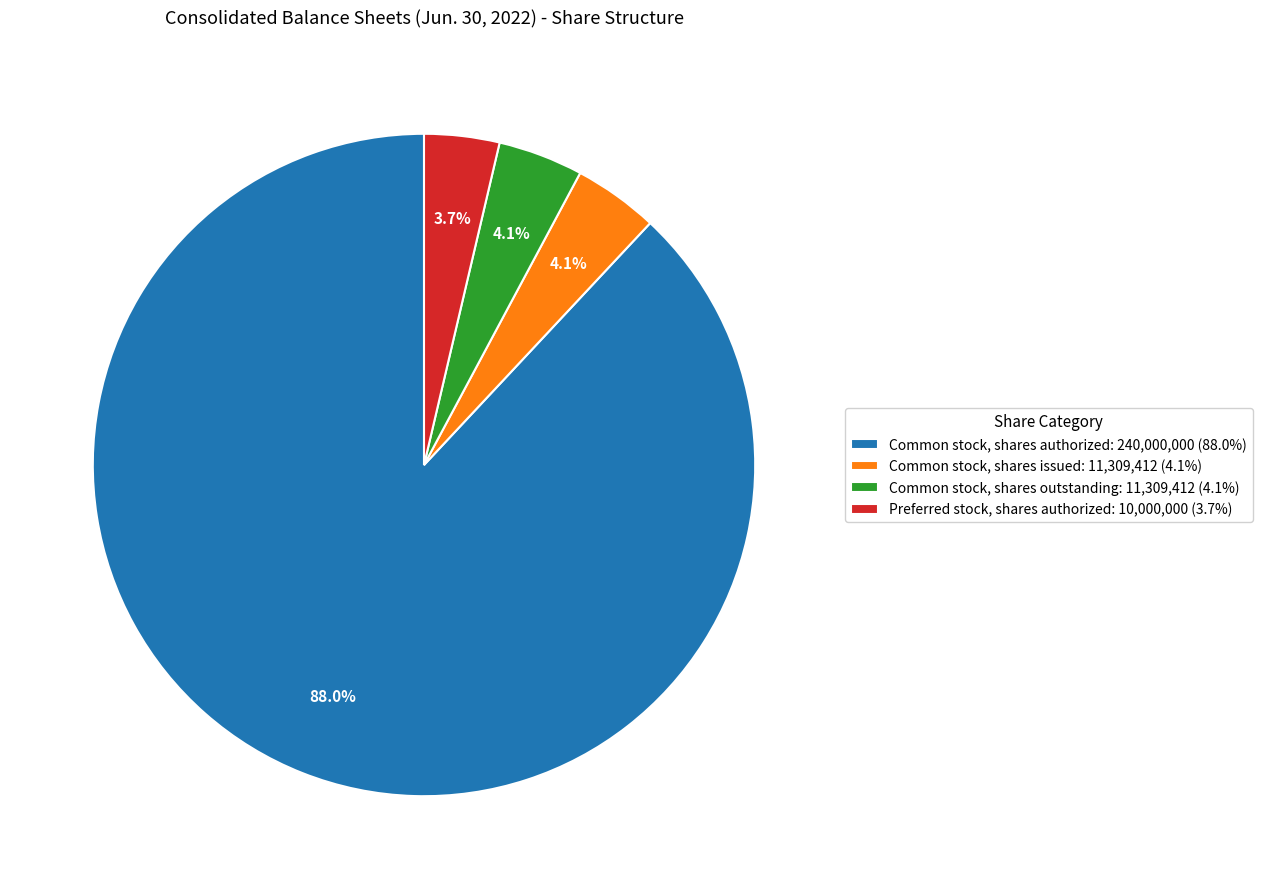

Which category has the biggest portion of the pie?

Common stock, shares authorized: 240,000,000 (88.0%)